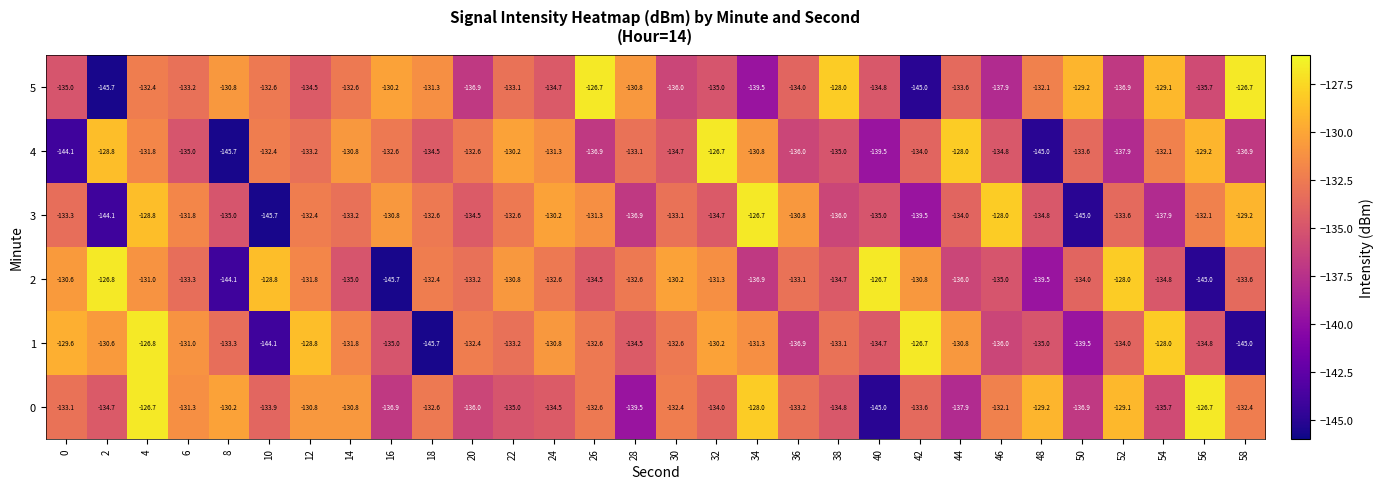

What is the maximum value for 3?

-126.7